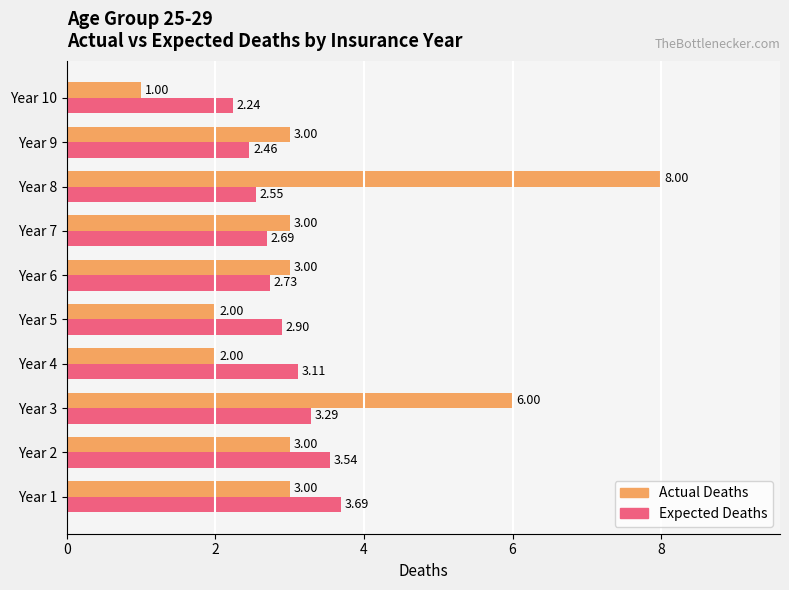

What is the sum of all Expected Deaths values?

29.2